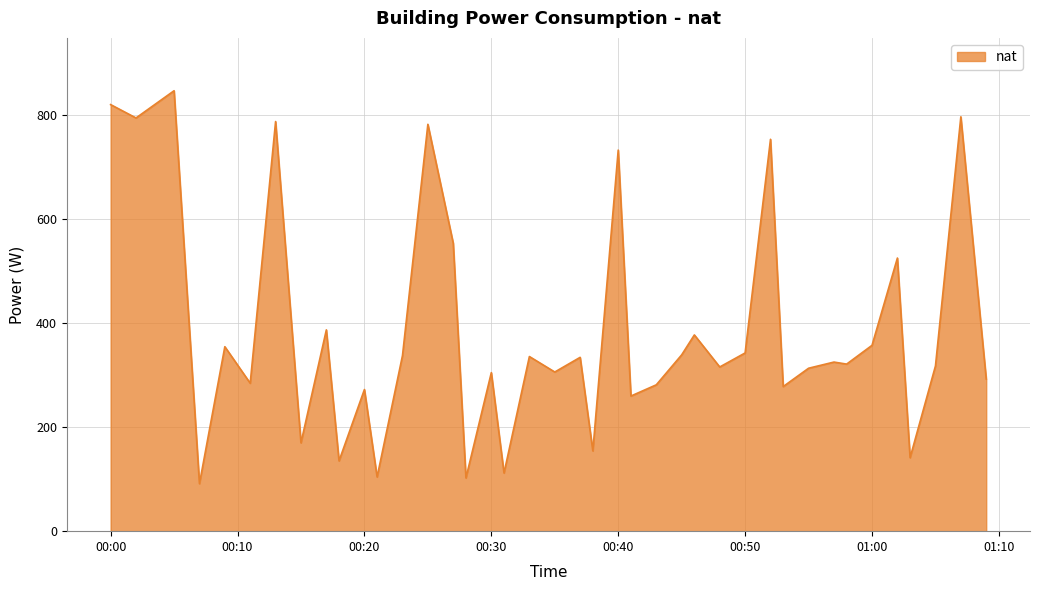

What is the difference between the maximum and minimum values?

755.0